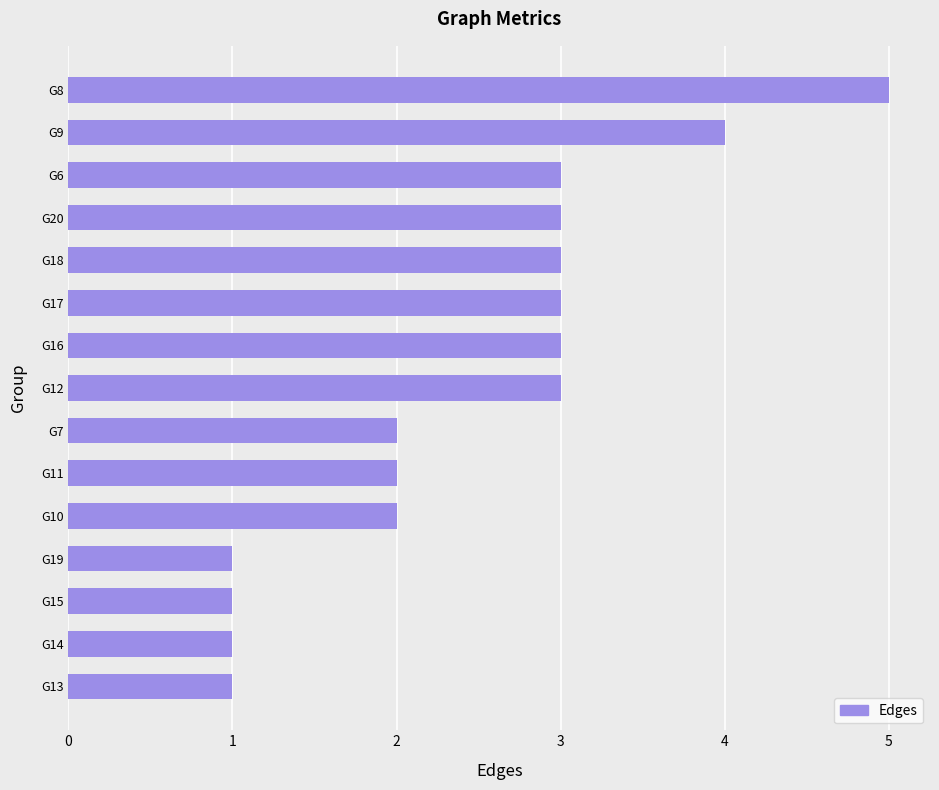

How many categories are shown in the chart?

15